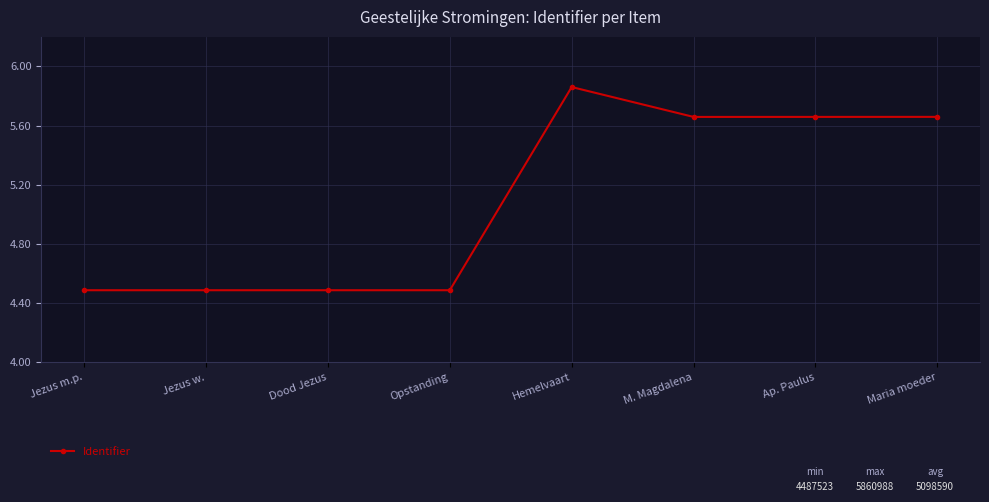

True or false: the data shows 1.9 at M. Magdalena.

False